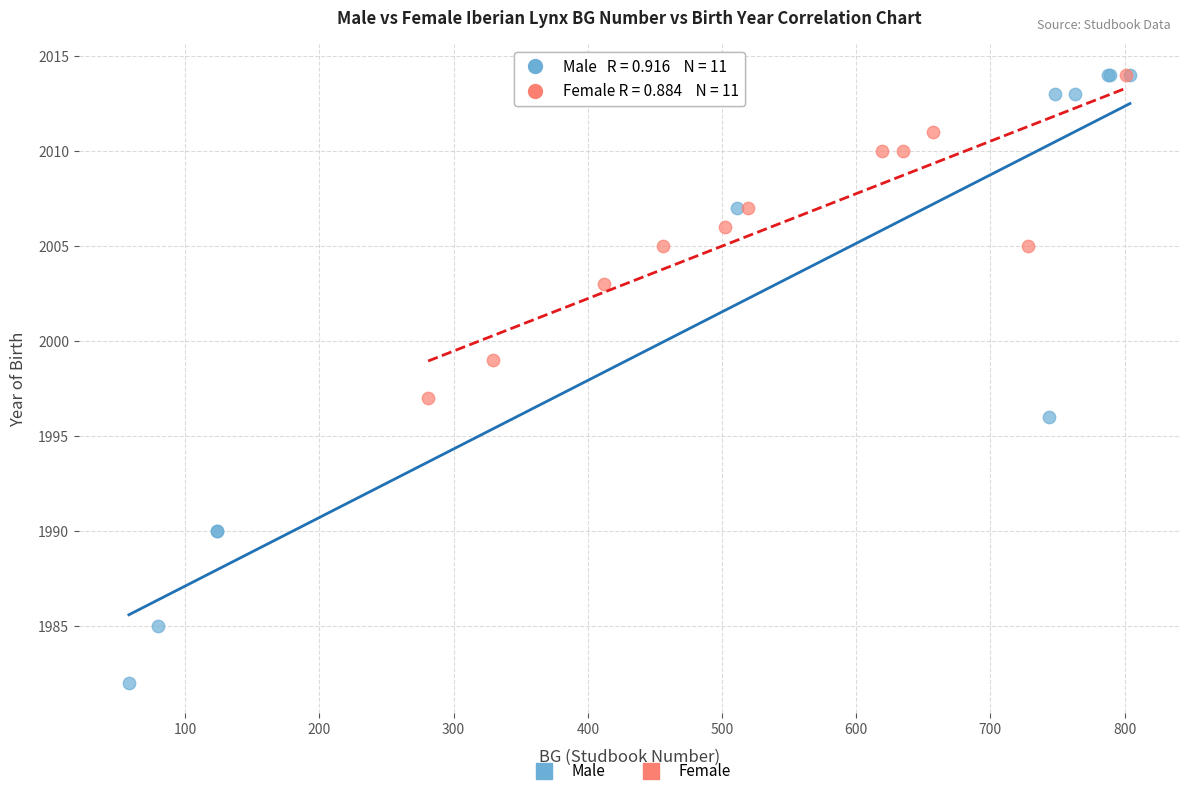

Which series reaches the minimum Y coordinate?

Male